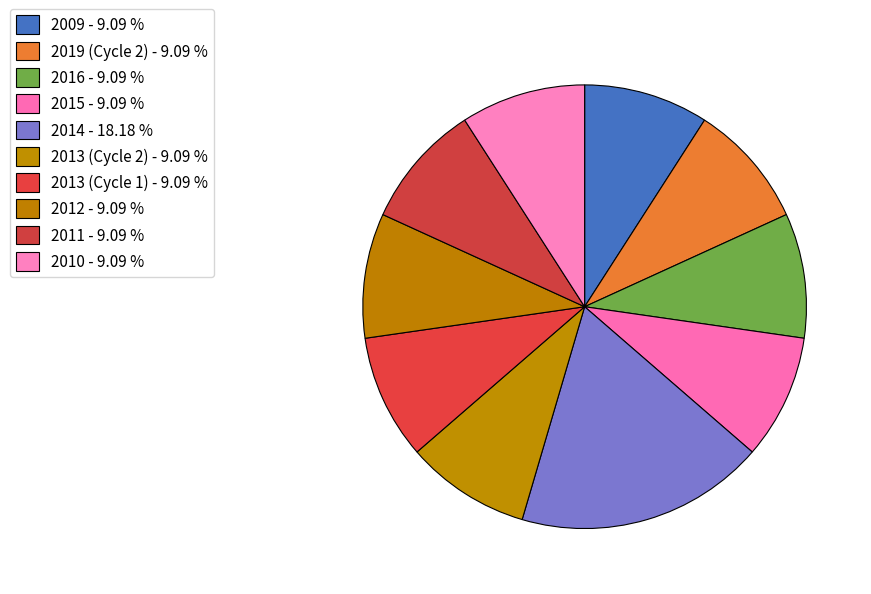

To the nearest percent, what percentage of the pie is 2015?

9%